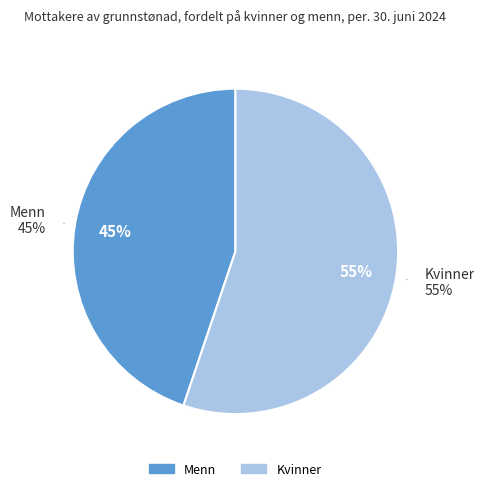

To the nearest percent, what portion does Kvinner represent?

55%